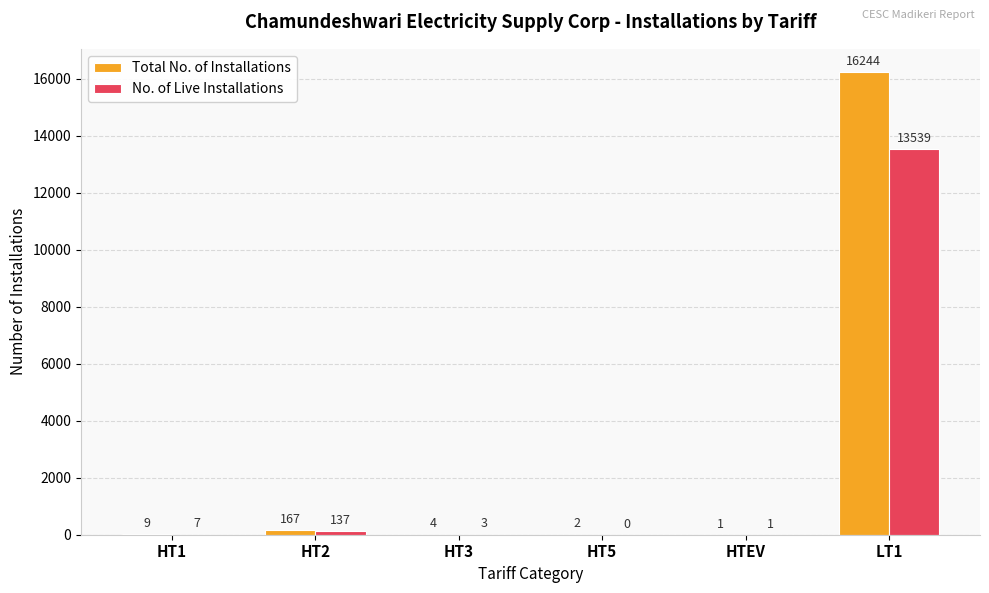

What is the maximum value shown in the chart?

16244